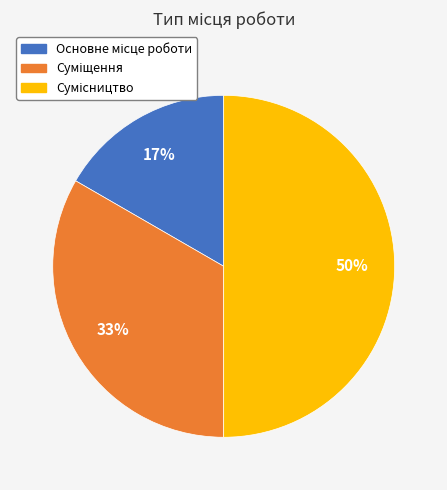

To the nearest percent, what is the average slice percentage?

33%